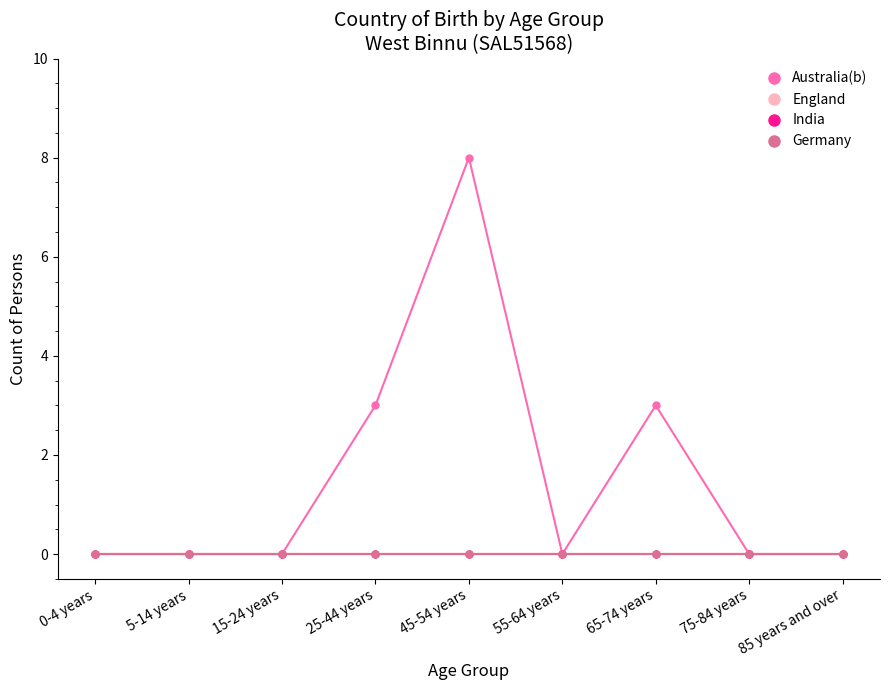

Rank the categories by India value from lowest to highest.

0-4 years, 5-14 years, 15-24 years, 25-44 years, 45-54 years, 55-64 years, 65-74 years, 75-84 years, 85 years and over